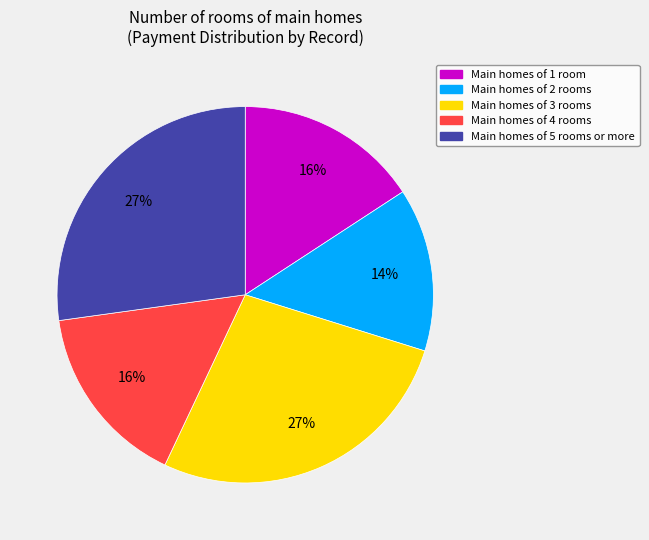

Does any single category account for the majority?

No